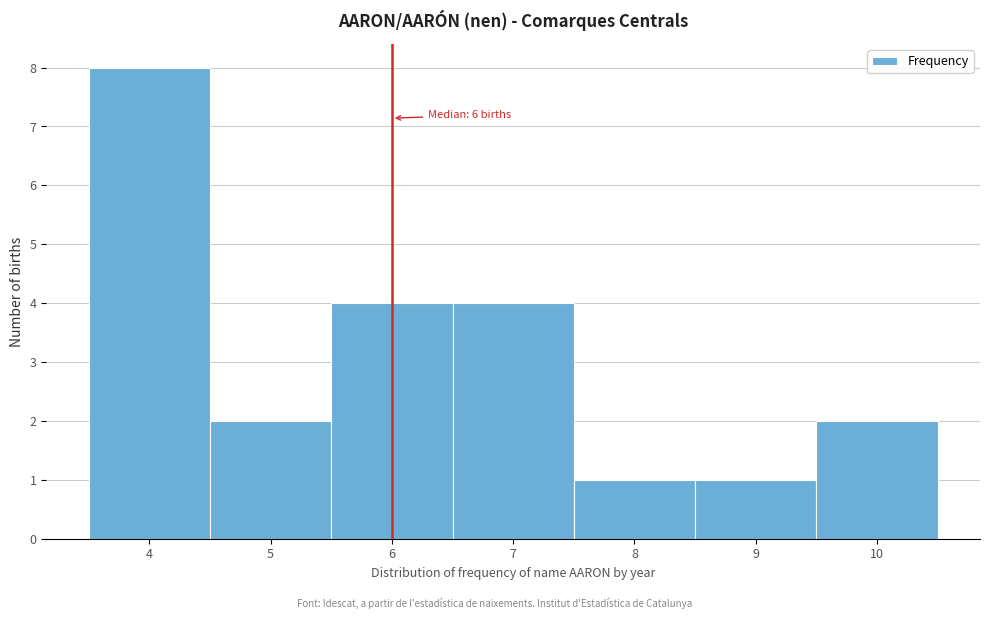

Over which range of the x-axis is the bar tallest?

3.5 to 4.5